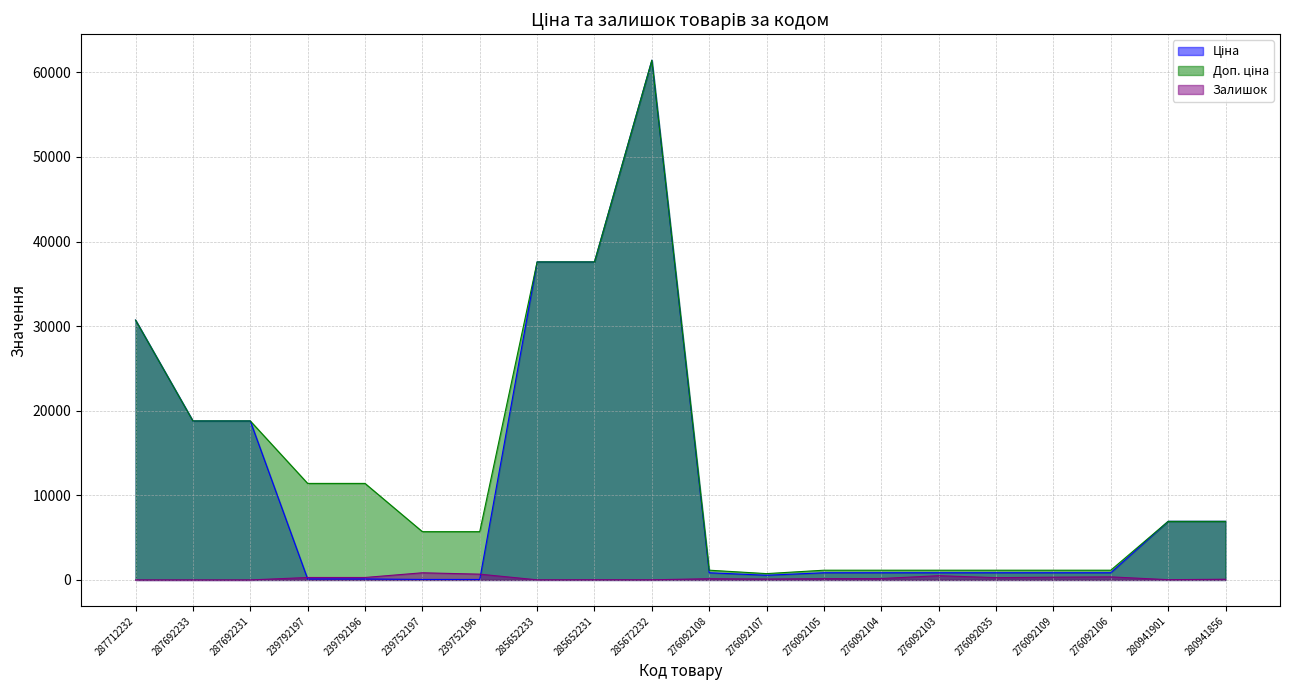

Reading right to left, what are all the values shown in this chart?

Ціна: 6925.7	6925.7	848.4	848.4	848.4	848.4	848.4	848.4	551.5	848.4	61434.3	37593.6	37593.6	57.0	57.0	114.1	114.1	18796.8	18796.8	30717.1
Доп. ціна: 6925.7	6925.7	1149.7	1149.7	1149.7	1149.7	1149.7	1149.7	747.0	1149.7	61434.3	37593.6	37593.6	5705.0	5705.0	11410.0	11410.0	18796.8	18796.8	30717.1
Залишок: 81.0	31.0	362.0	323.0	269.0	500.0	167.0	151.0	107.0	145.0	16.0	23.0	13.0	683.0	845.0	290.0	289.0	0.0	0.0	0.0